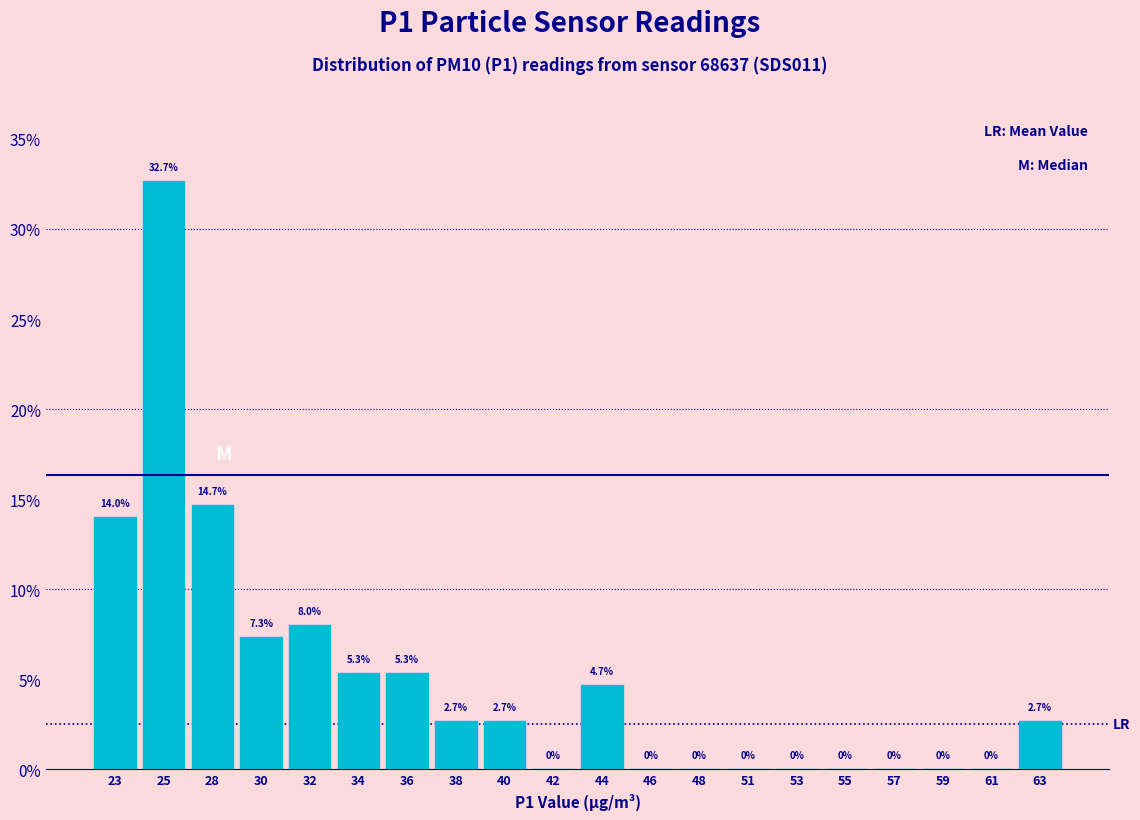

Reading left to right, extract all data points from this chart.

23=14.0	25=32.7	28=14.7	30=7.3	32=8.0	34=5.3	36=5.3	38=2.7	40=2.7	42=0.0	44=4.7	46=0.0	48=0.0	51=0.0	53=0.0	55=0.0	57=0.0	59=0.0	61=0.0	63=2.7